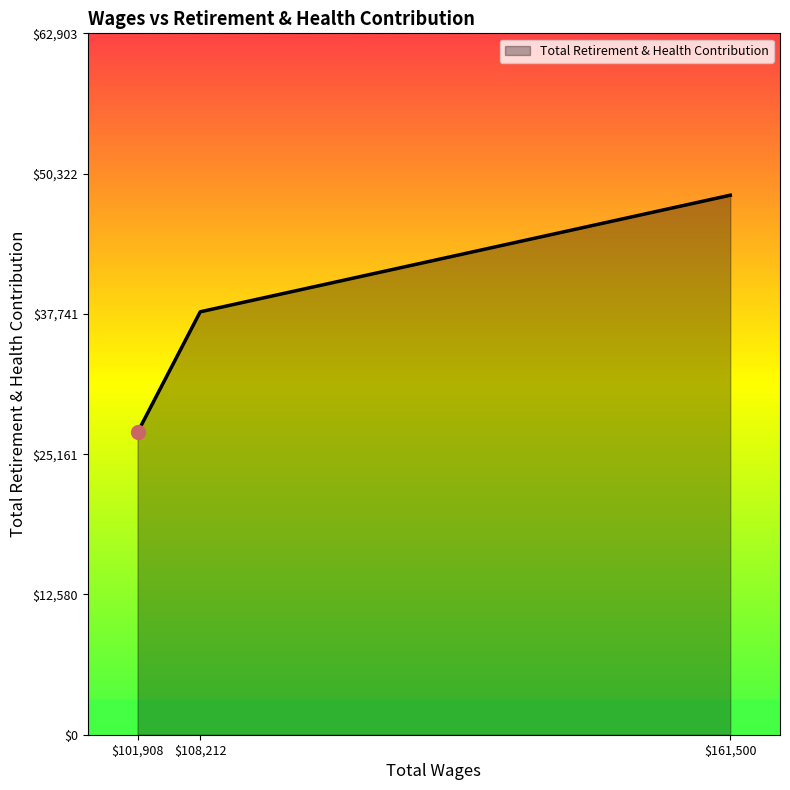

Is it true that the value at $161,500 is 48387?

True